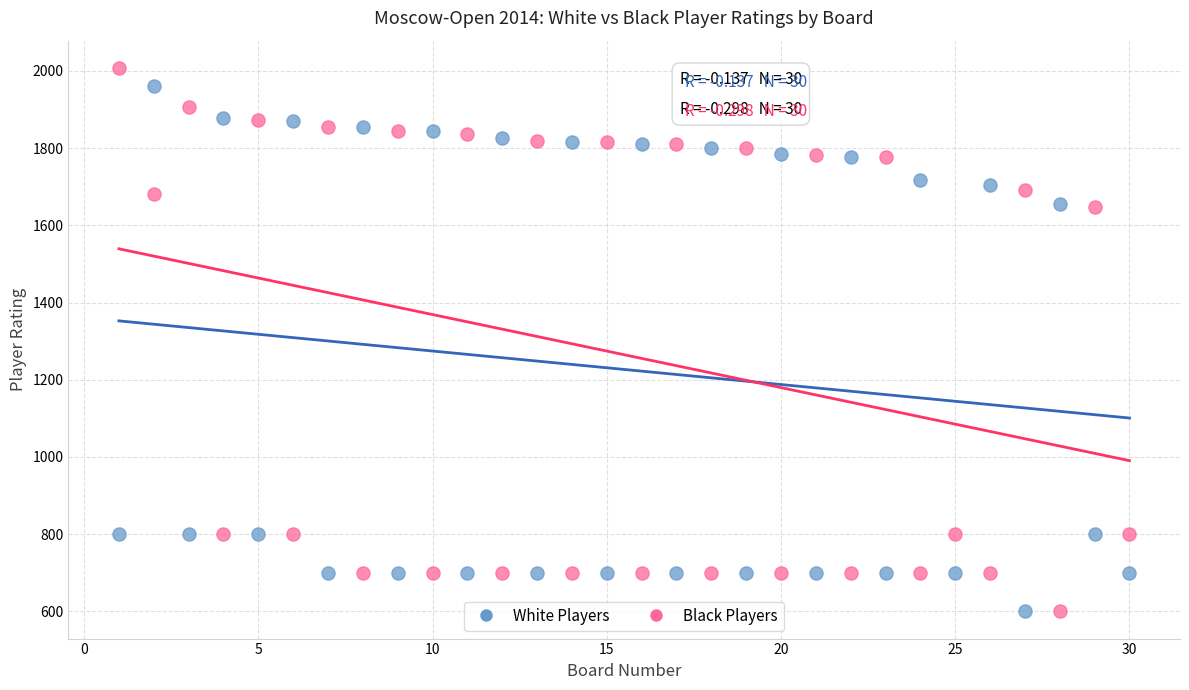

What is the X range (max minus min) for the scatter plot?

29